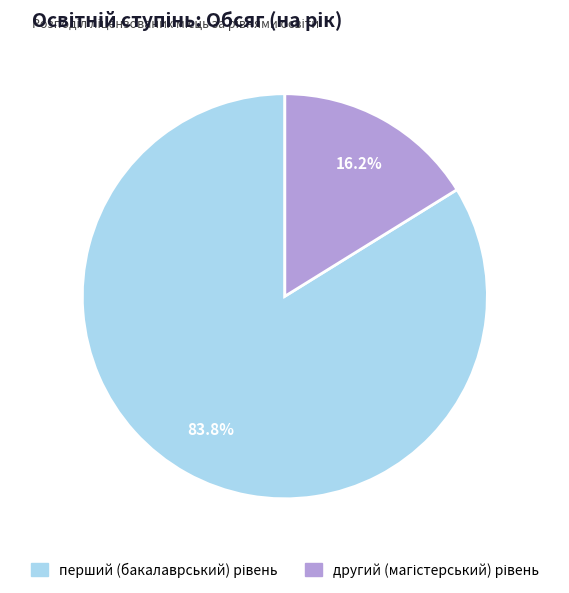

Count the number of slices in the pie.

2